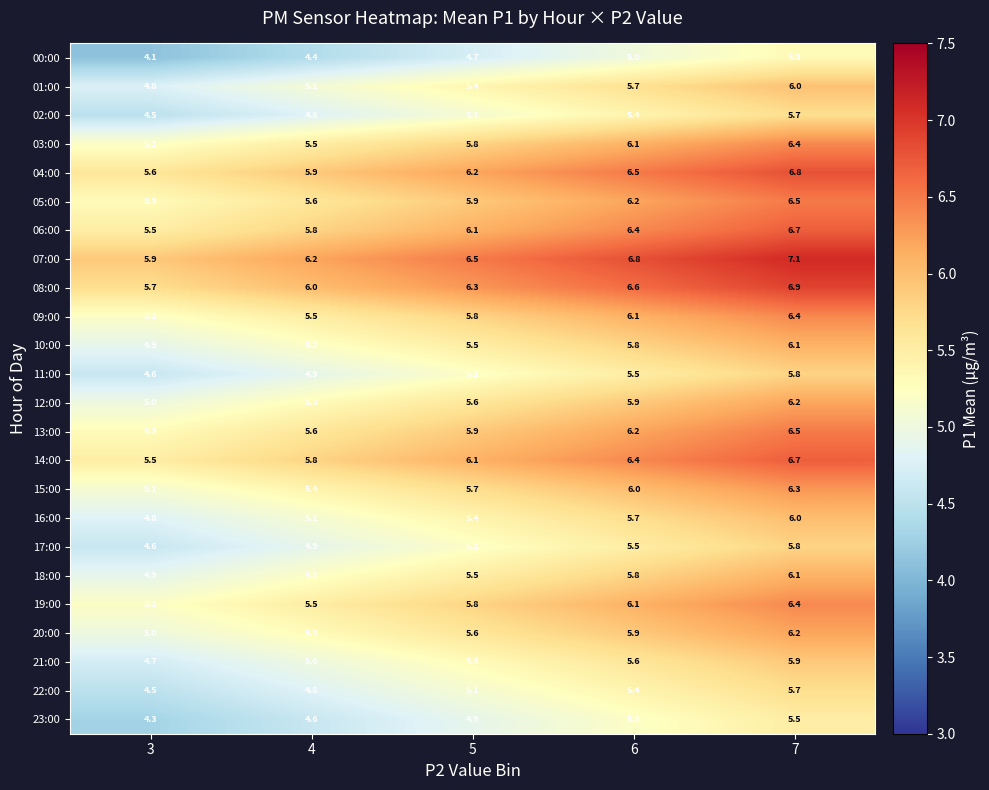

What is the highest value of the 08:00 series?

6.9